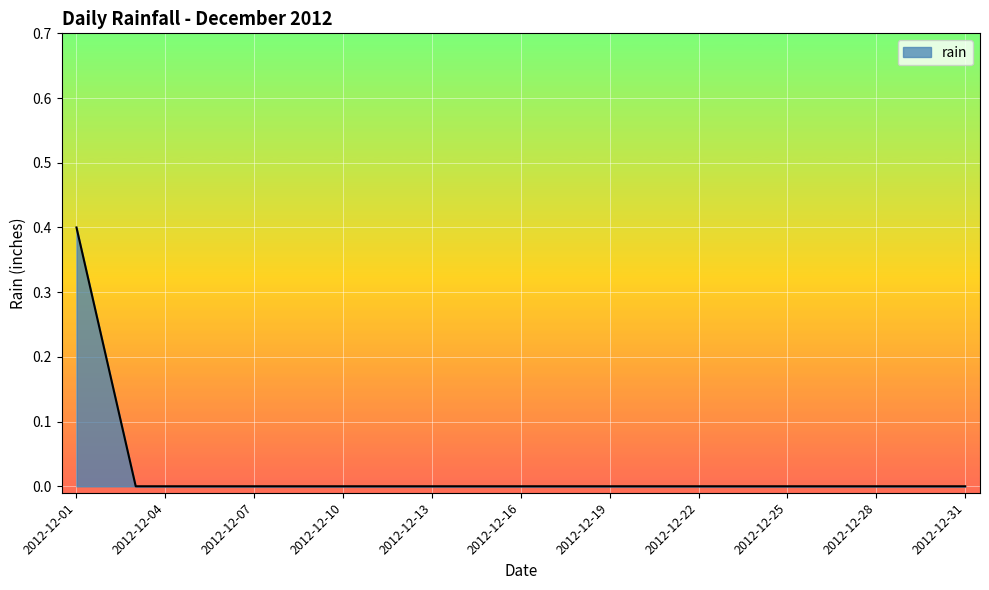

What is the maximum value shown in the chart?

0.4